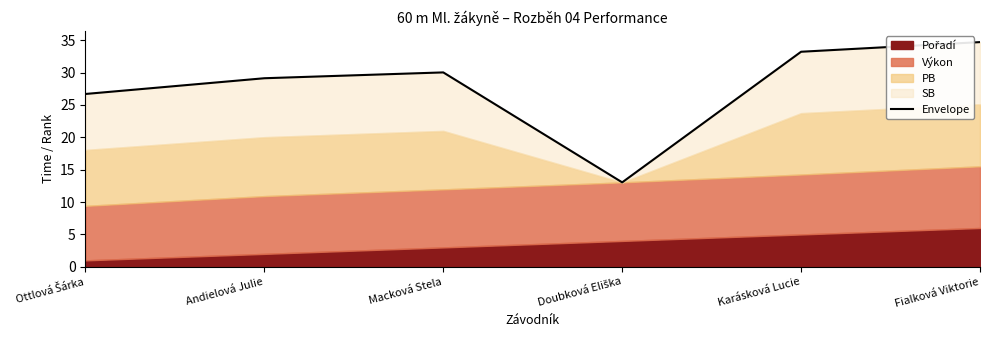

What is the sum of all values?

166.8